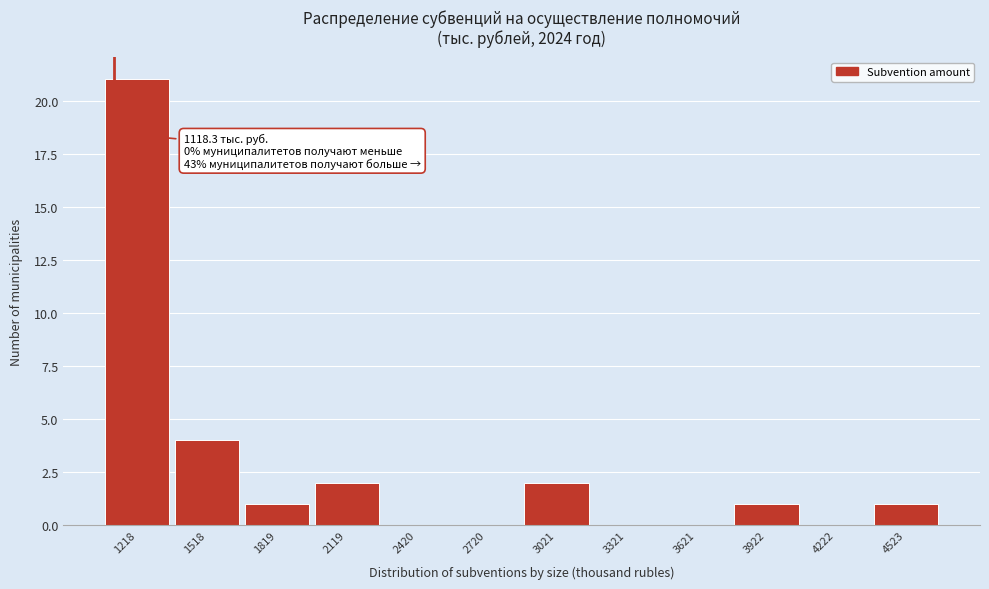

Over which range of the x-axis is the bar tallest?

1050 to 1350